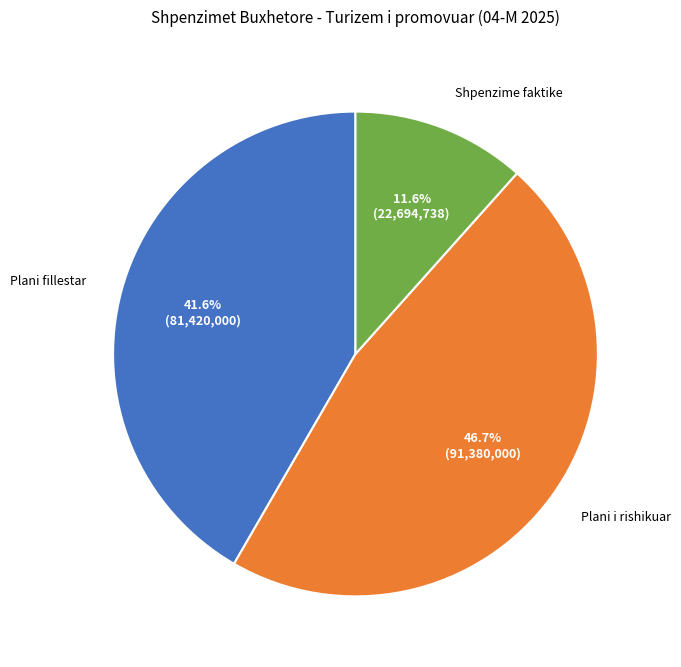

Does any single category account for the majority?

No